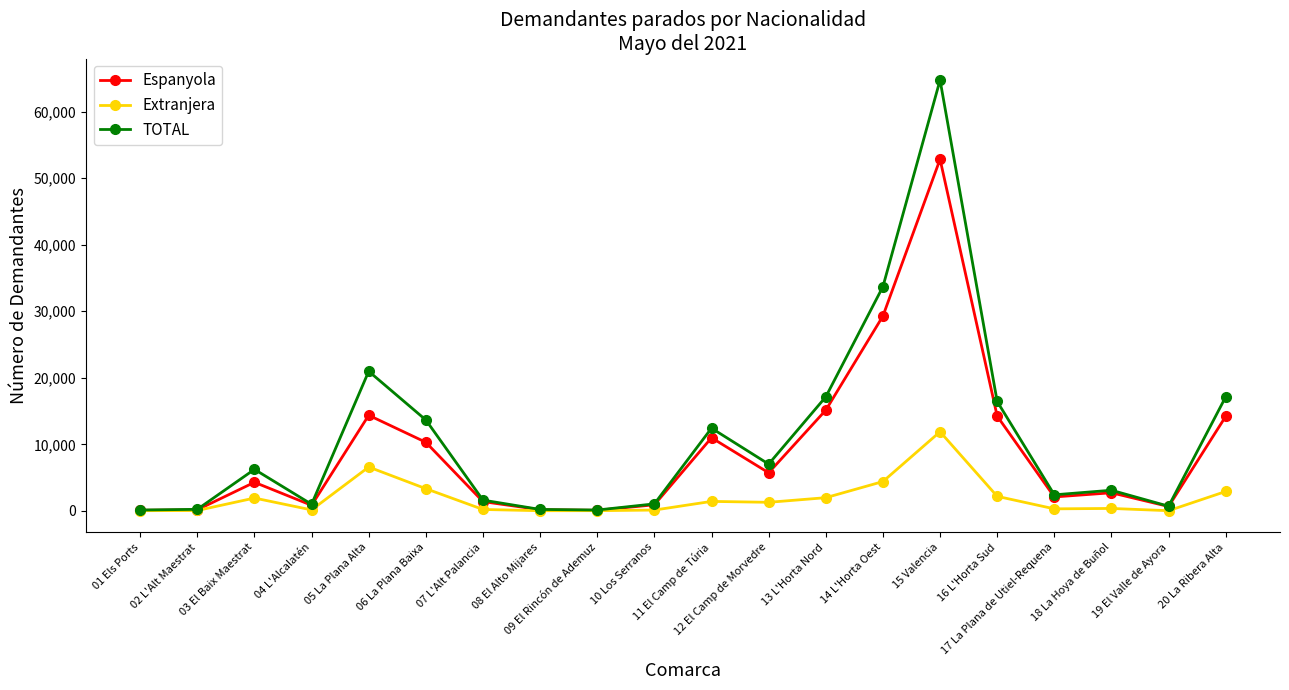

Which series has the largest range (max minus min)?

TOTAL